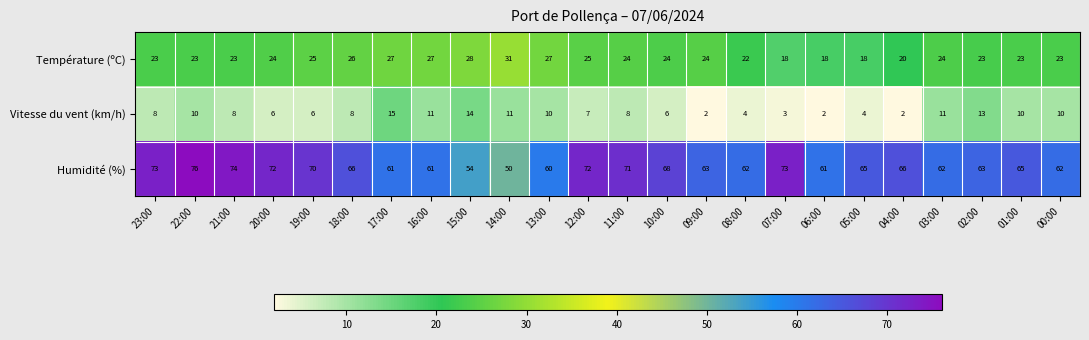

What is the smallest value displayed?

2